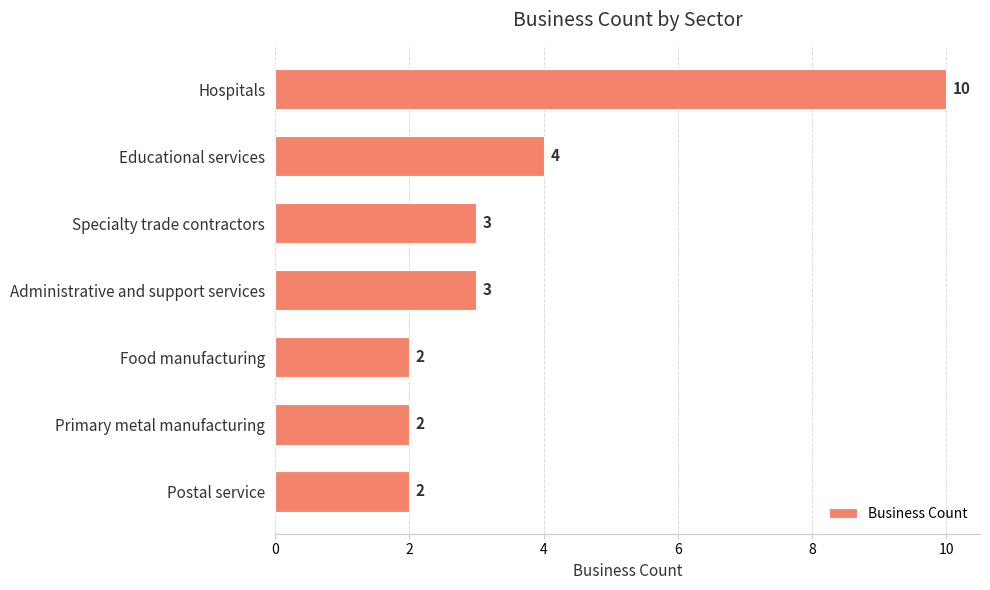

What is the difference between the maximum and minimum values?

8